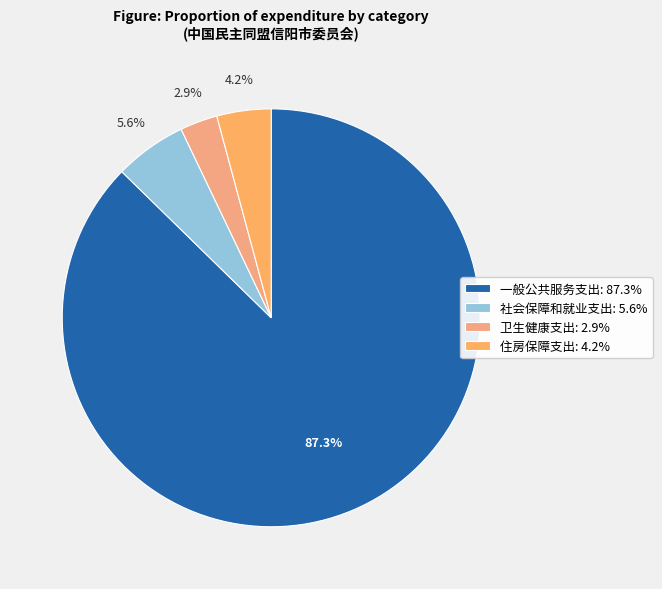

To the nearest percent, what is the combined percentage of 住房保障支出 and 一般公共服务支出?

92%